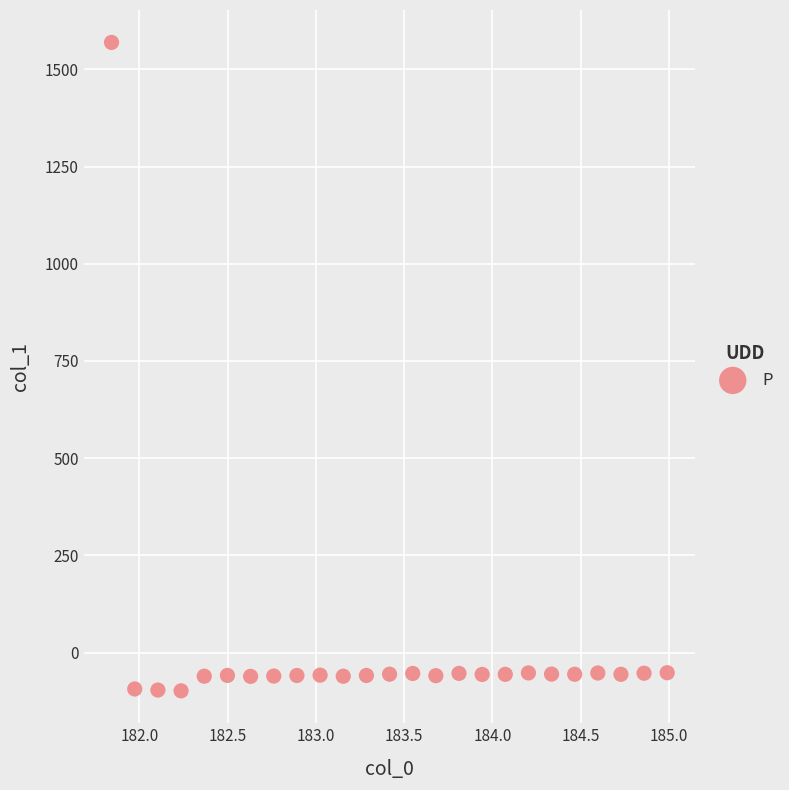

What is the range of X values (max minus min)?

3.1